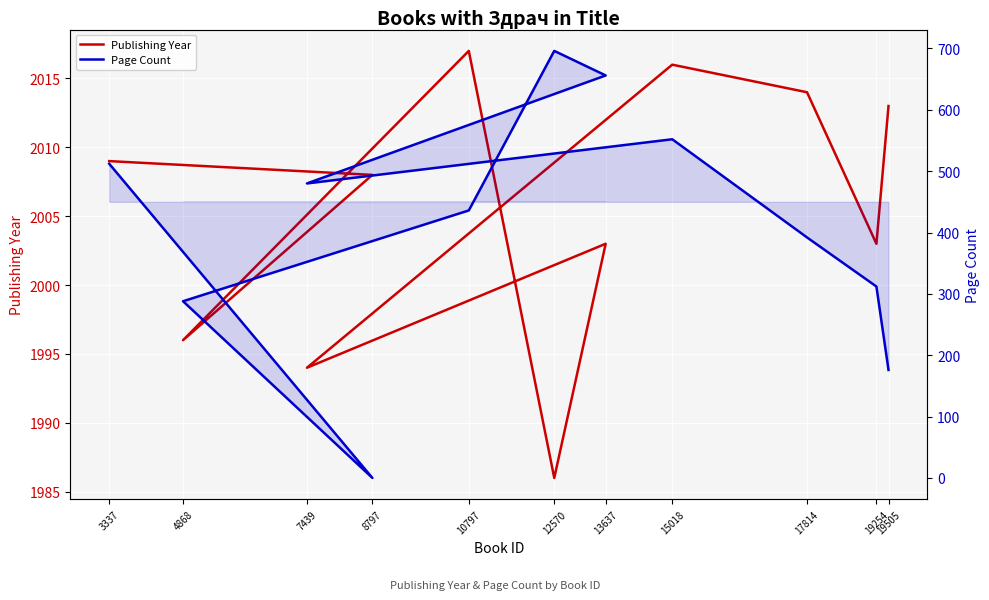

At how many categories does at least one series exceed 561?

11